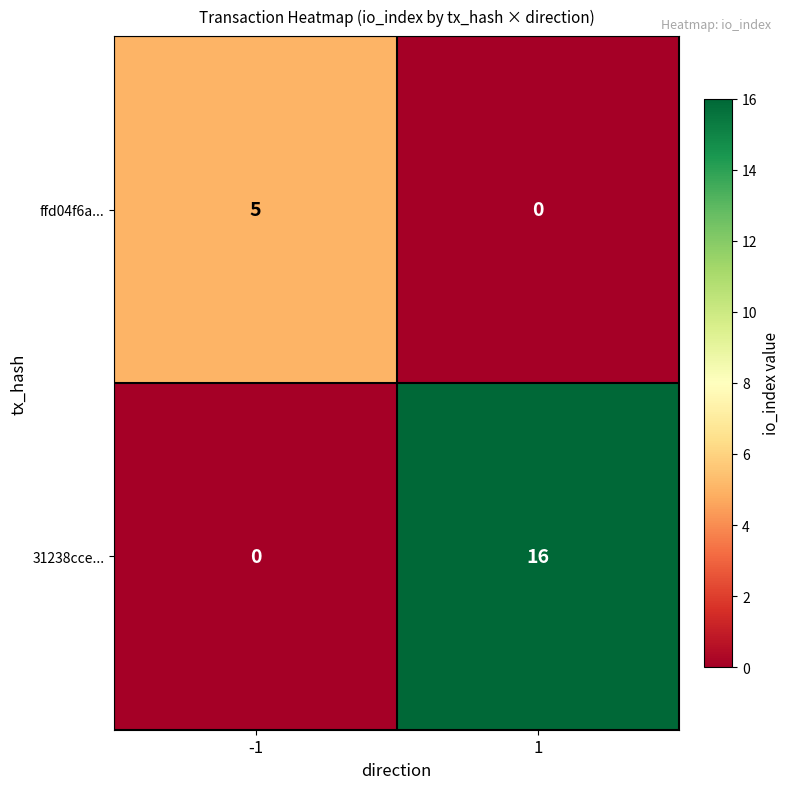

Which label corresponds to the largest value in the chart?

1